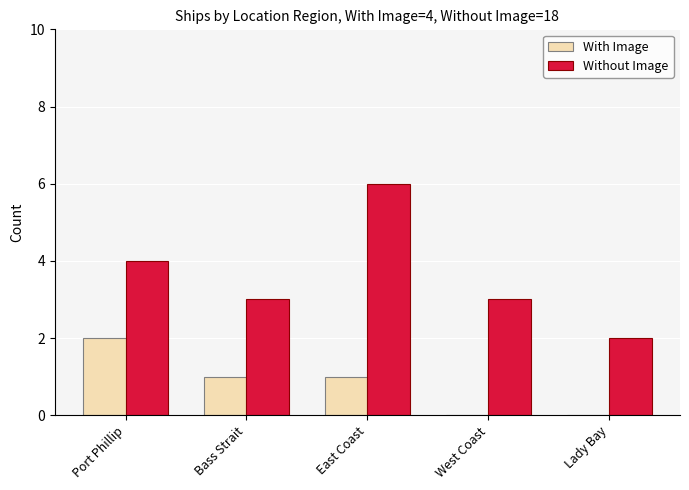

What are all the series names shown in the legend?

With Image, Without Image